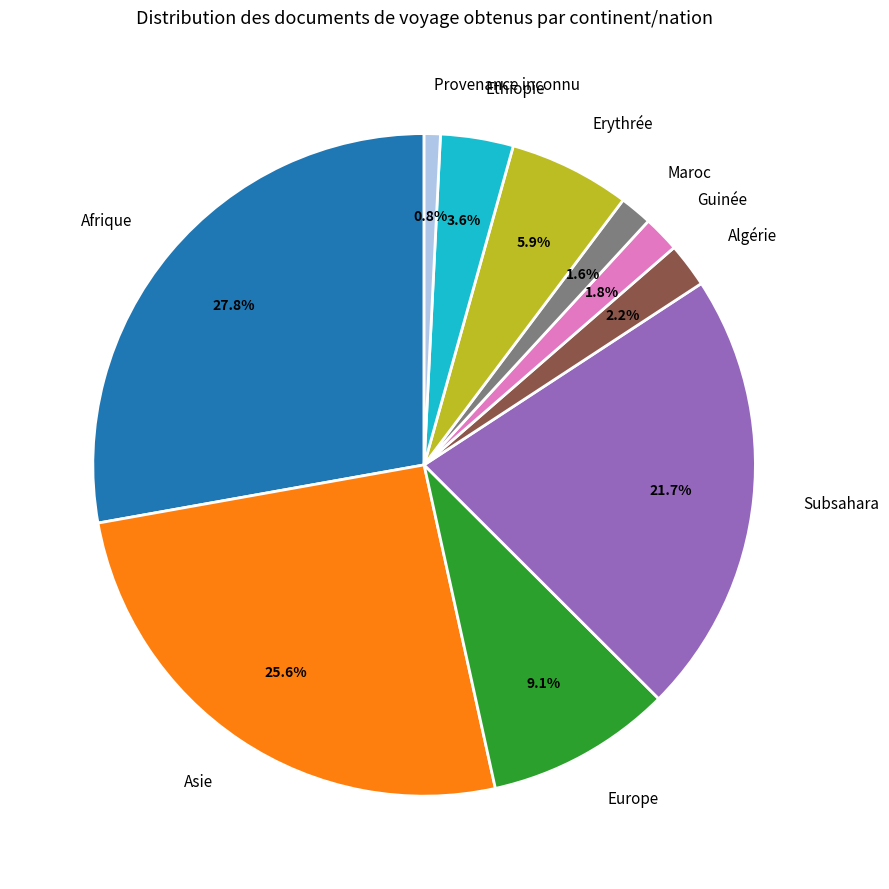

How many slices are in this pie chart?

10